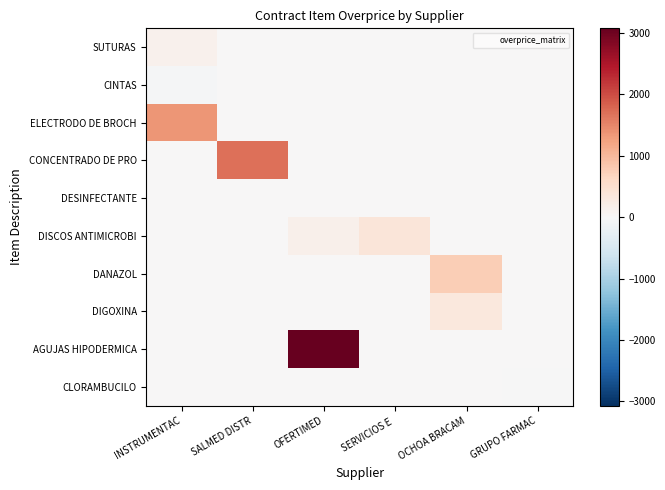

Rank the series by their maximum value, from lowest to highest.

CINTAS, DESINFECTANTE, CLORAMBUCILO, SUTURAS, DIGOXINA, DISCOS ANTIMICROBI, DANAZOL, ELECTRODO DE BROCH, CONCENTRADO DE PRO, AGUJAS HIPODERMICA